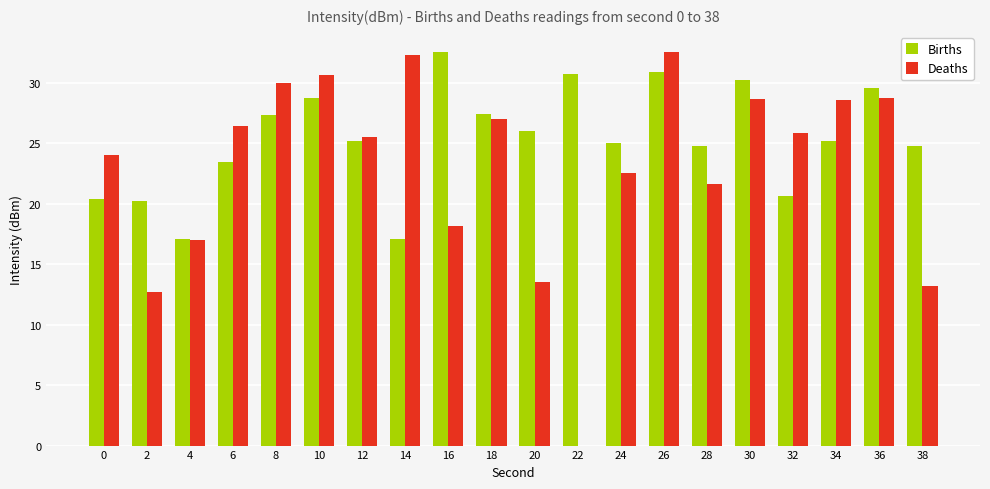

True or false: Deaths has a value of 8.8 at 28.

False